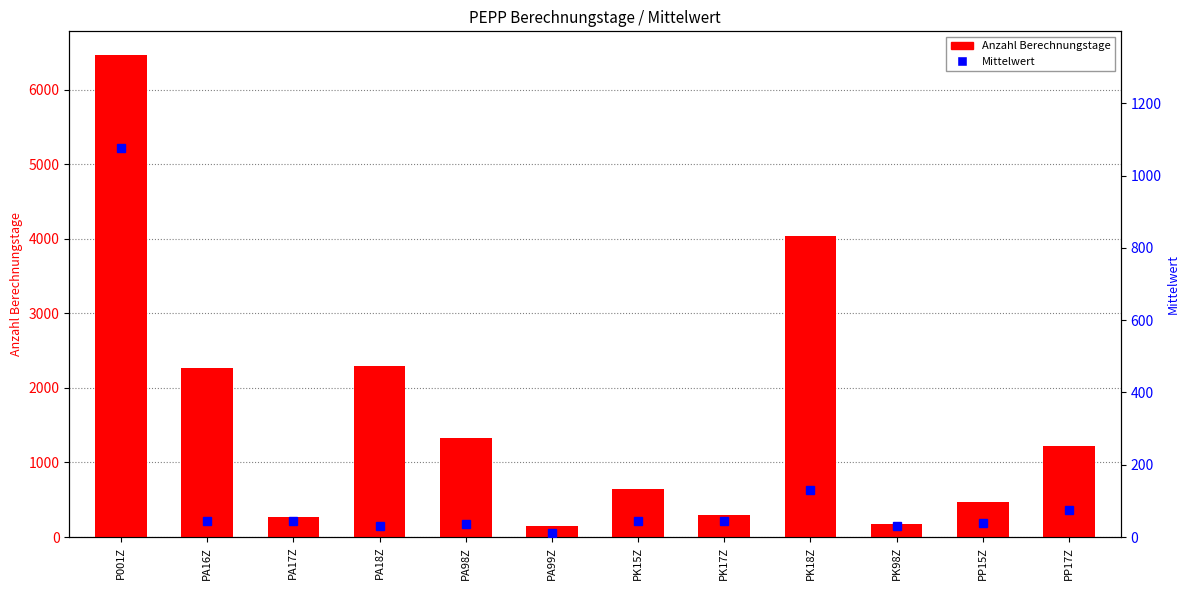

What is the total value across all series at PK15Z?

683.6